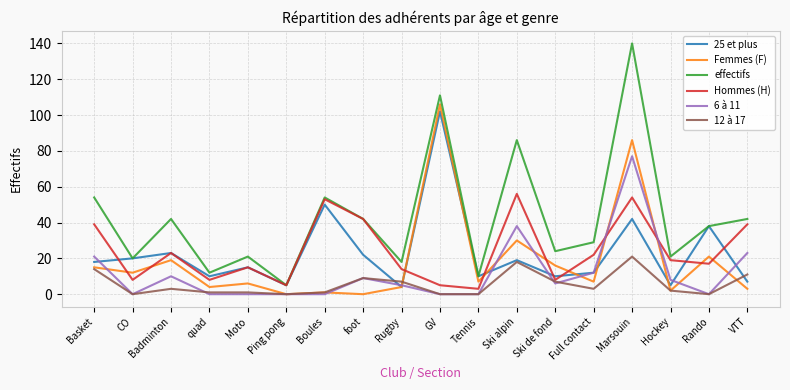

What is the sum of the Hommes (H) values at VTT and foot?

81